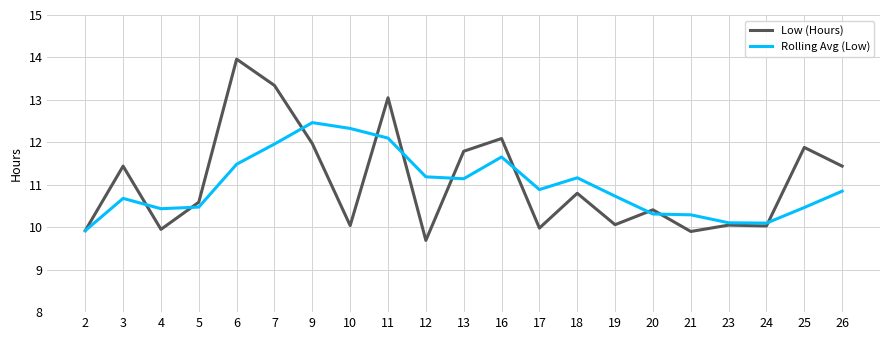

The value of Rolling Avg (Low) at 20 is 2.7. True or false?

False